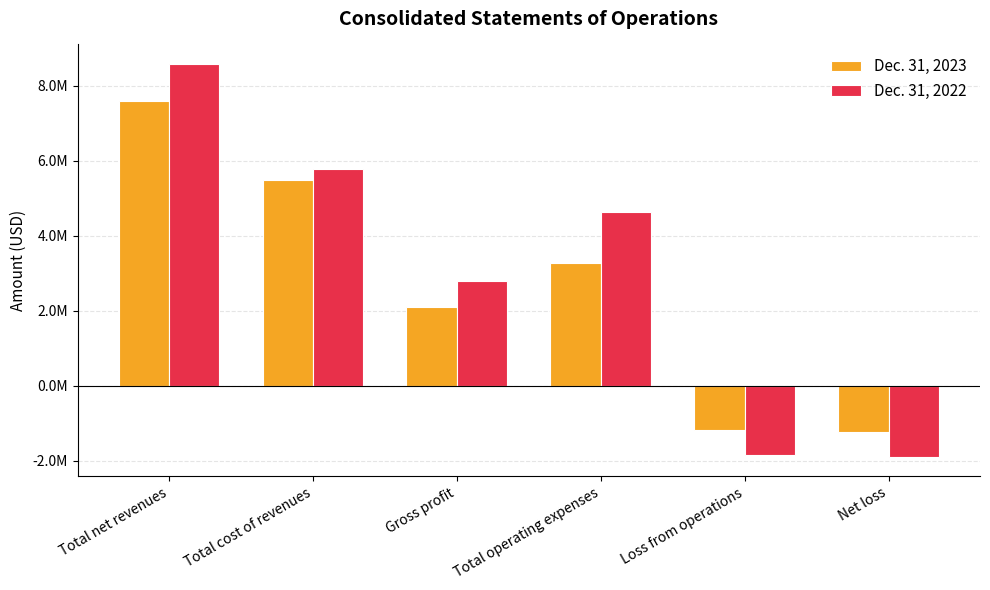

What are all the series names shown in the legend?

Dec. 31, 2023, Dec. 31, 2022